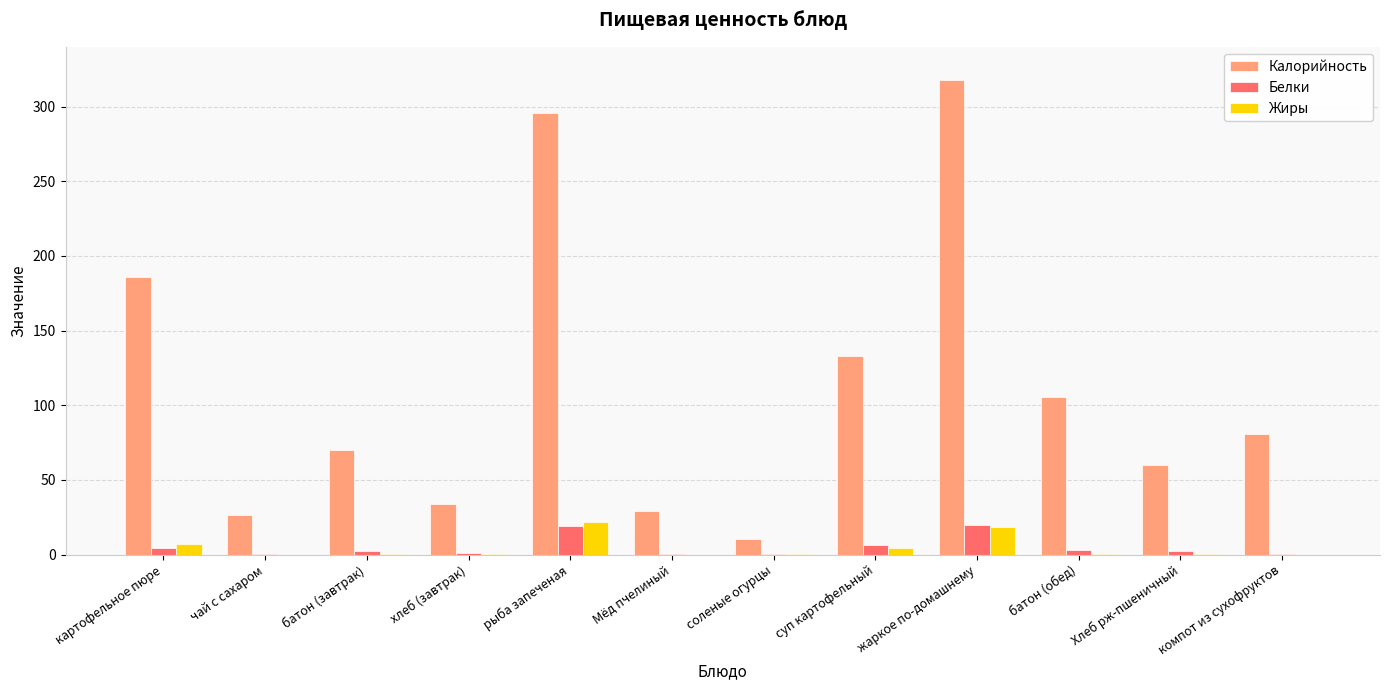

Which series has the widest spread of values?

Калорийность